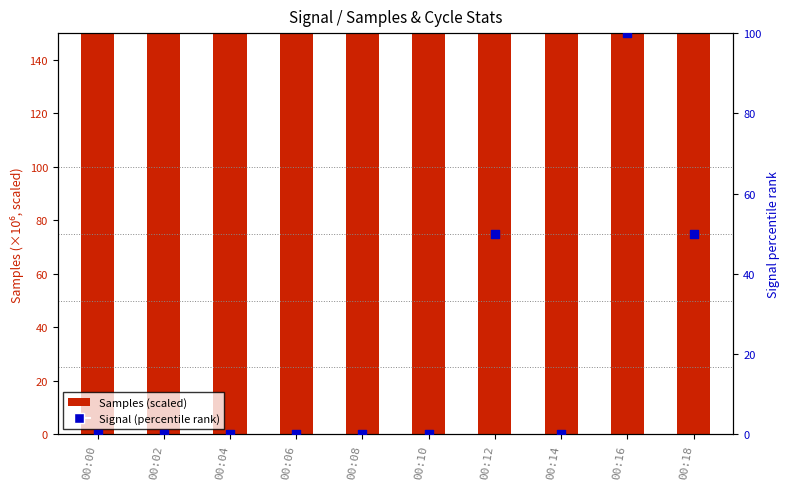

Which series has the largest Y range (max minus min)?

Signal (percentile rank)